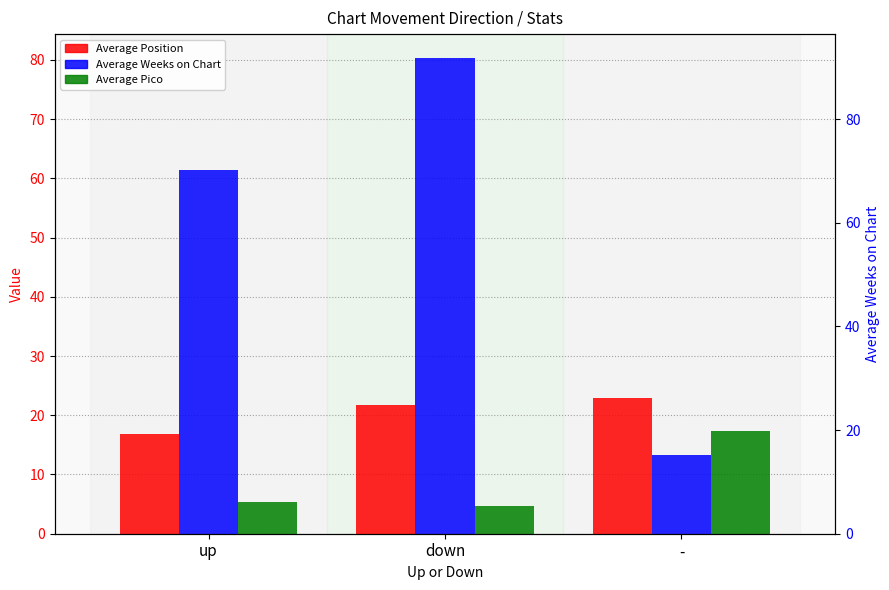

Which has a higher value, - or up?

-